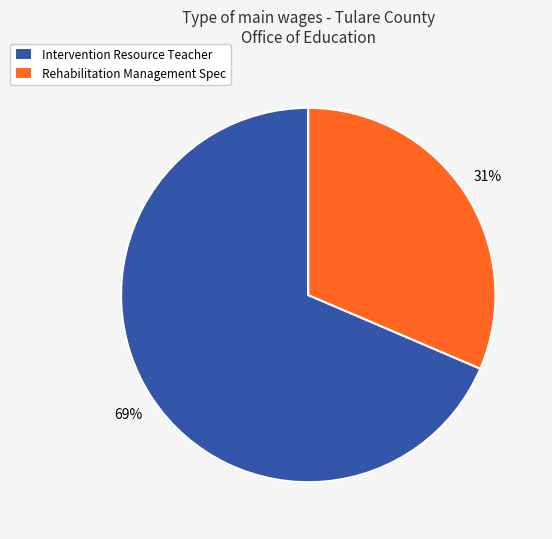

To the nearest percent, what portion does Rehabilitation Management Spec represent?

31%